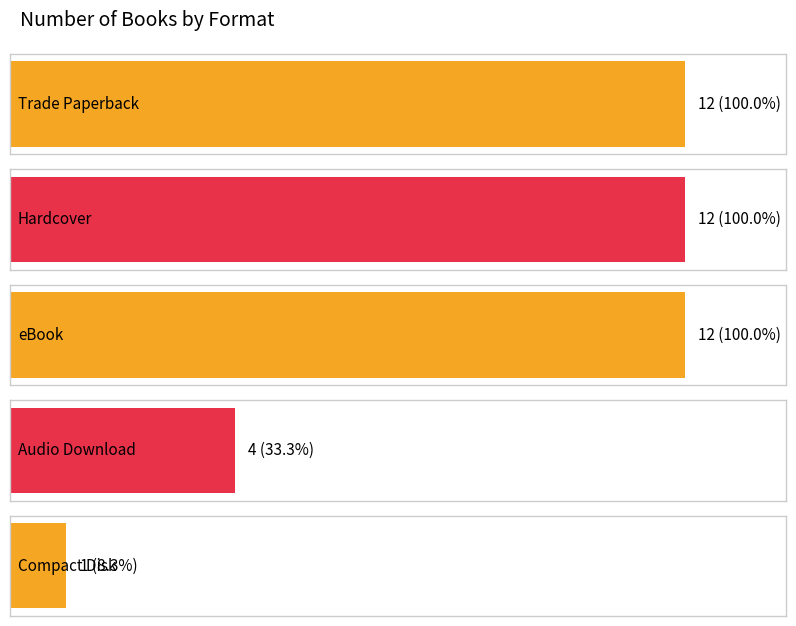

Rank the categories by value from highest to lowest.

Trade Paperback, Hardcover, eBook, Audio Download, Compact Disk